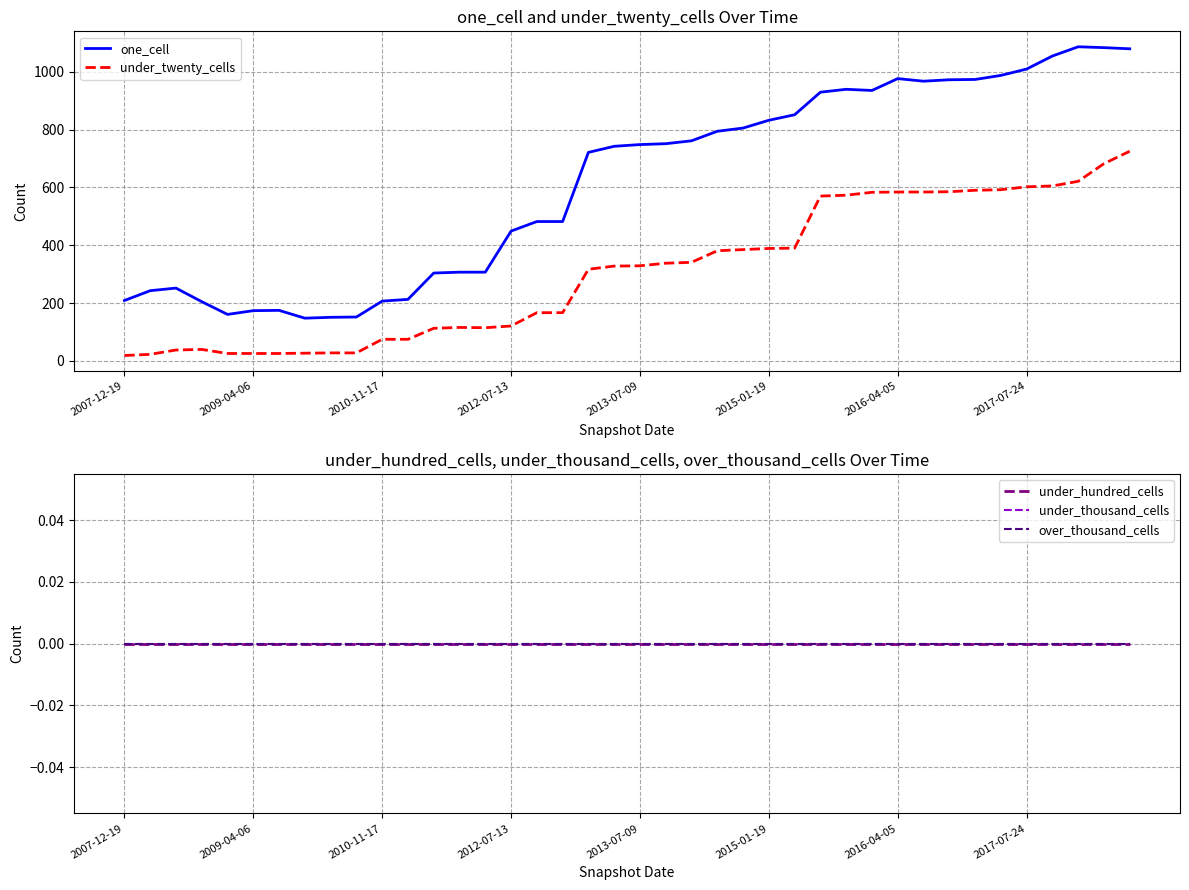

What is the minimum value for one_cell?

148